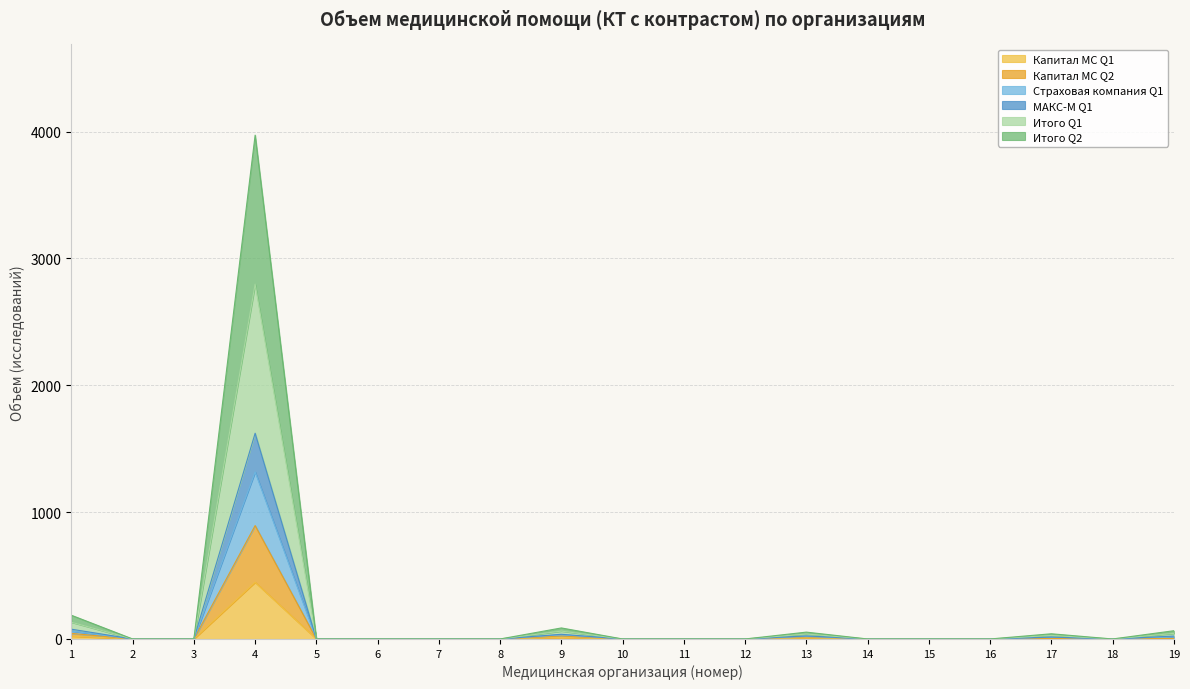

What is the difference between the second highest and minimum values in the Капитал МС Q1 series?

22